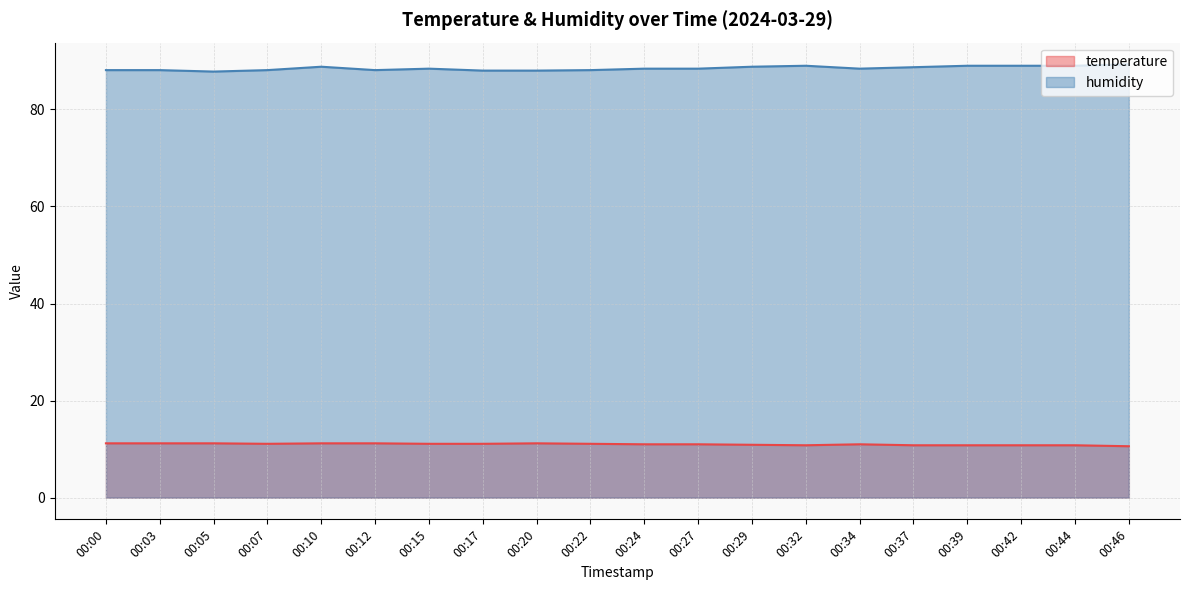

At which category is the sum across all series the highest?

00:10